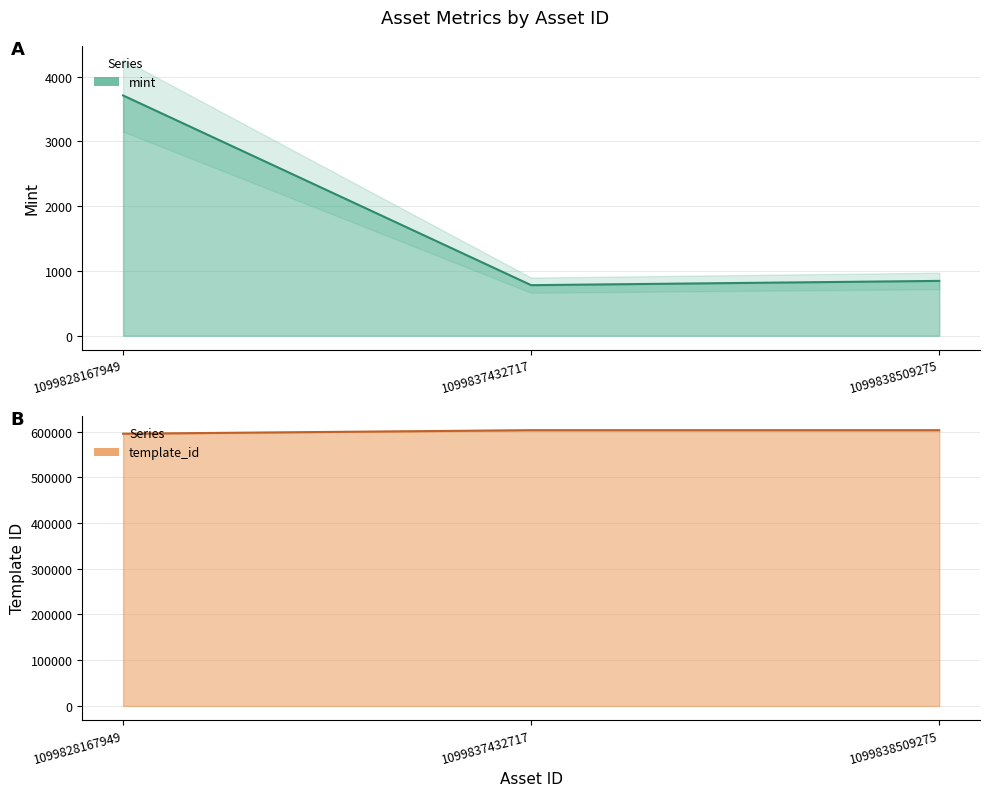

What is the maximum value for template_id?

602942